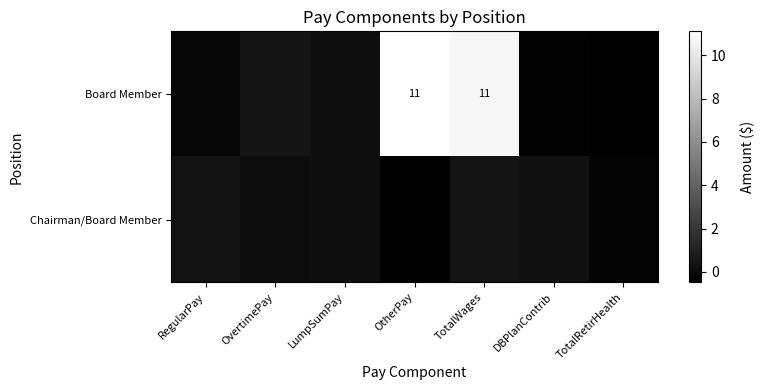

How many positive values does the Chairman/Board Member series have?

5